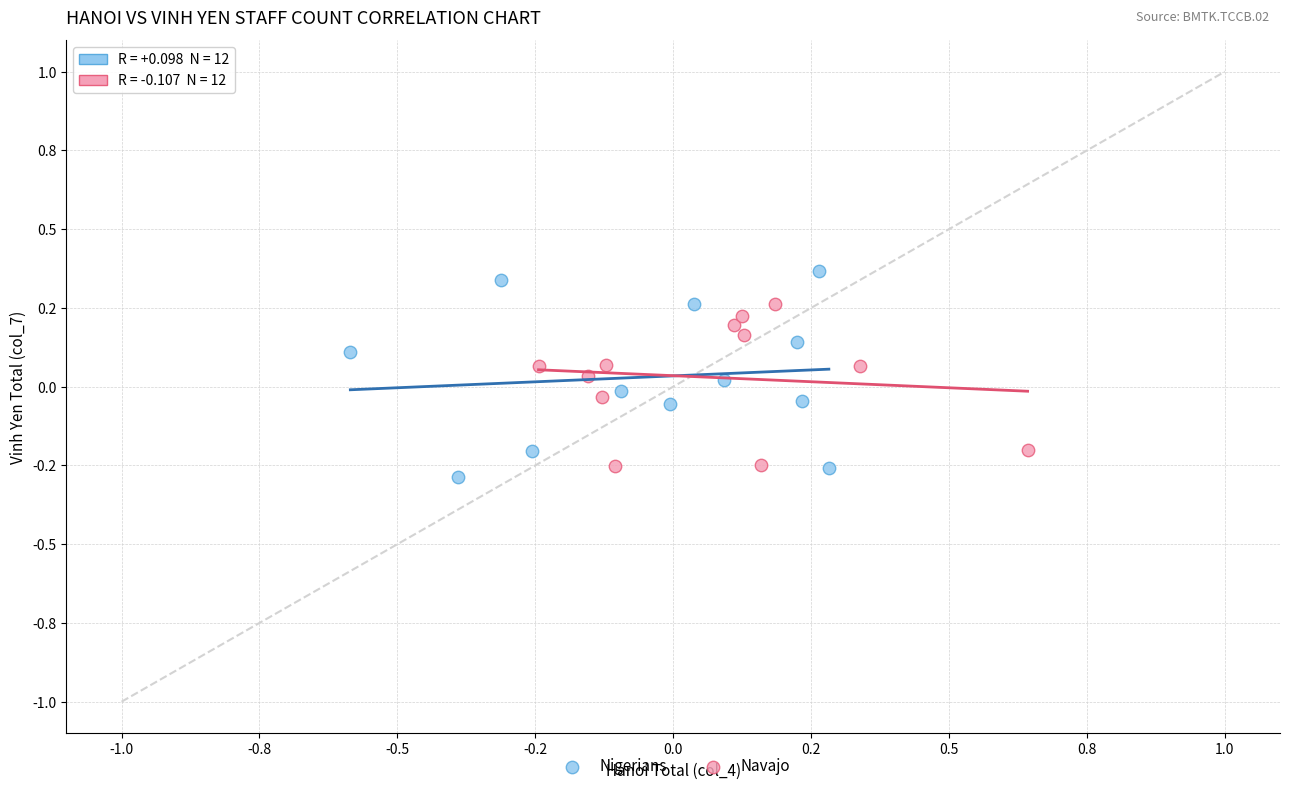

Which series has the widest spread of Y values?

Nigerians